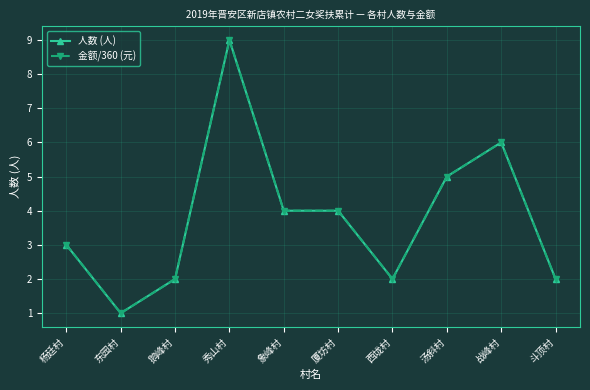

Is this an area chart (filled region under the line)?

No